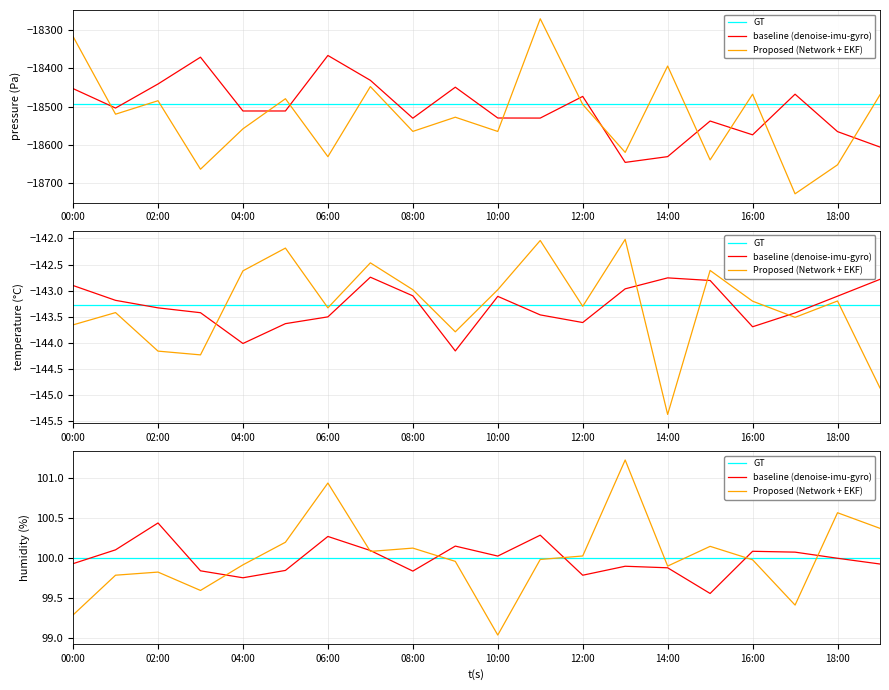

List the series in order of their peak value, lowest first.

GT, baseline (denoise-imu-gyro), Proposed (Network + EKF)